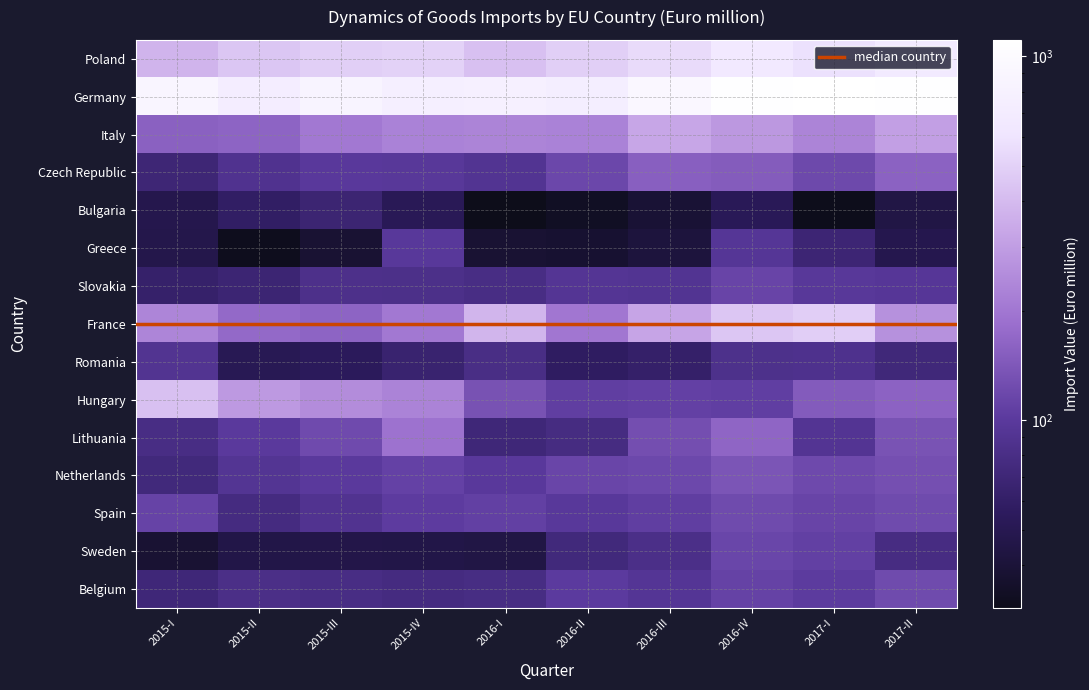

Reading right to left, extract all data points from this chart.

Poland: 2017-II=675.8	2017-I=581.0	2016-IV=663.7	2016-III=548.7	2016-II=490.7	2016-I=421.6	2015-IV=503.6	2015-III=490.6	2015-II=448.5	2015-I=378.9
Germany: 2017-II=1101.4	2017-I=1109.9	2016-IV=1086.6	2016-III=930.6	2016-II=738.7	2016-I=782.7	2015-IV=769.0	2015-III=852.2	2015-II=734.7	2015-I=869.1
Italy: 2017-II=305.0	2017-I=229.3	2016-IV=284.1	2016-III=327.2	2016-II=226.8	2016-I=229.0	2015-IV=225.5	2015-III=203.7	2015-II=162.7	2015-I=157.6
Czech Republic: 2017-II=159.0	2017-I=120.2	2016-IV=148.8	2016-III=154.3	2016-II=117.9	2016-I=90.8	2015-IV=97.6	2015-III=99.1	2015-II=88.2	2015-I=69.5
Bulgaria: 2017-II=44.8	2017-I=31.0	2016-IV=52.5	2016-III=38.9	2016-II=33.4	2016-I=30.5	2015-IV=52.1	2015-III=67.6	2015-II=59.0	2015-I=48.0
Greece: 2017-II=48.5	2017-I=68.7	2016-IV=94.4	2016-III=41.8	2016-II=37.4	2016-I=38.3	2015-IV=97.8	2015-III=38.2	2015-II=31.7	2015-I=47.1
Slovakia: 2017-II=95.1	2017-I=97.2	2016-IV=114.2	2016-III=90.8	2016-II=92.6	2016-I=79.9	2015-IV=83.3	2015-III=84.5	2015-II=67.9	2015-I=62.7
France: 2017-II=264.7	2017-I=487.0	2016-IV=448.8	2016-III=323.2	2016-II=199.0	2016-I=380.4	2015-IV=203.9	2015-III=162.8	2015-II=172.5	2015-I=233.1
Romania: 2017-II=72.2	2017-I=86.7	2016-IV=85.3	2016-III=62.0	2016-II=57.5	2016-I=80.5	2015-IV=65.1	2015-III=54.2	2015-II=51.2	2015-I=90.1
Hungary: 2017-II=160.3	2017-I=147.1	2016-IV=106.6	2016-III=108.8	2016-II=105.7	2016-I=132.5	2015-IV=228.3	2015-III=251.4	2015-II=286.3	2015-I=424.1
Lithuania: 2017-II=134.5	2017-I=91.6	2016-IV=164.6	2016-III=128.5	2016-II=77.6	2016-I=70.9	2015-IV=191.1	2015-III=122.1	2015-II=100.1	2015-I=79.6
Netherlands: 2017-II=129.0	2017-I=121.3	2016-IV=137.8	2016-III=119.1	2016-II=115.1	2016-I=99.1	2015-IV=110.5	2015-III=100.4	2015-II=92.2	2015-I=73.2
Spain: 2017-II=123.0	2017-I=114.8	2016-IV=123.2	2016-III=106.3	2016-II=98.3	2016-I=108.4	2015-IV=103.2	2015-III=89.7	2015-II=76.6	2015-I=112.6
Sweden: 2017-II=78.1	2017-I=107.9	2016-IV=115.9	2016-III=82.6	2016-II=73.0	2016-I=44.9	2015-IV=46.1	2015-III=46.1	2015-II=46.1	2015-I=38.4
Belgium: 2017-II=123.2	2017-I=102.7	2016-IV=111.2	2016-III=93.3	2016-II=101.4	2016-I=79.1	2015-IV=76.7	2015-III=80.1	2015-II=82.2	2015-I=71.1